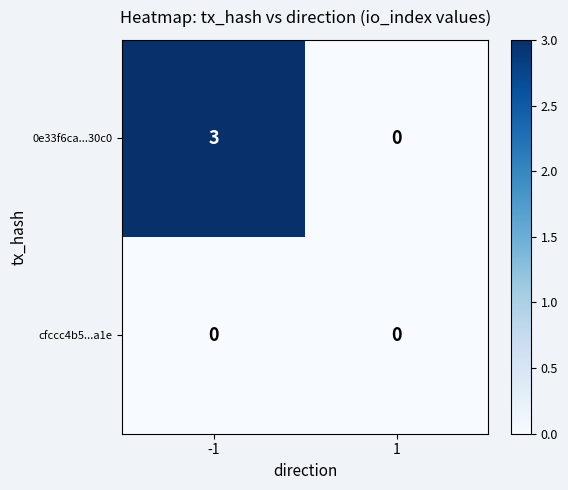

What is the maximum value shown in the chart?

3